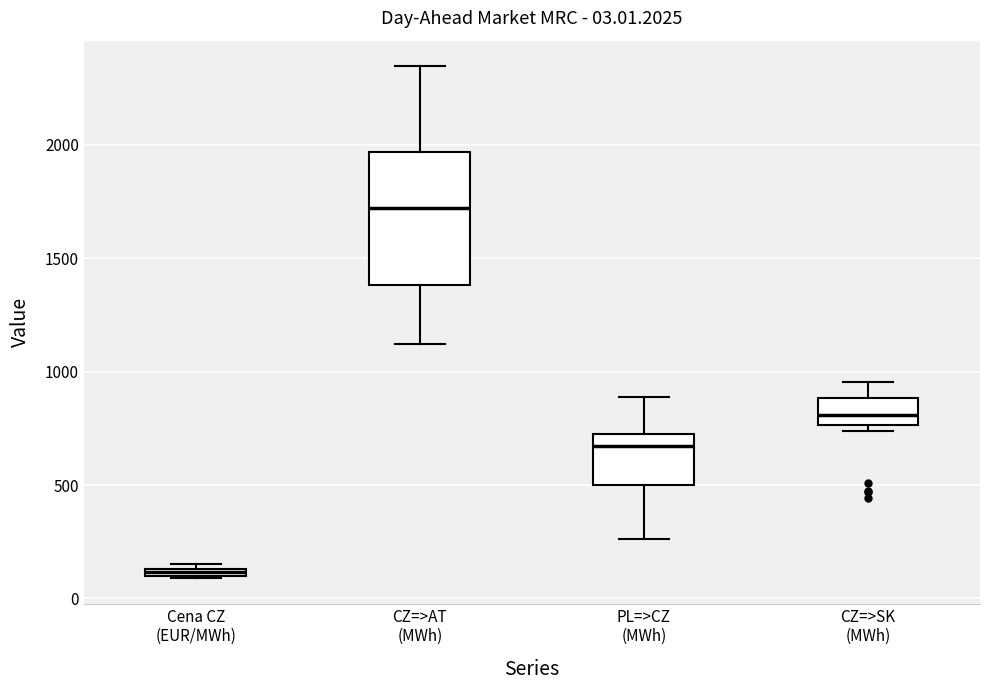

Which box has the highest median line?

CZ=>AT (MWh)